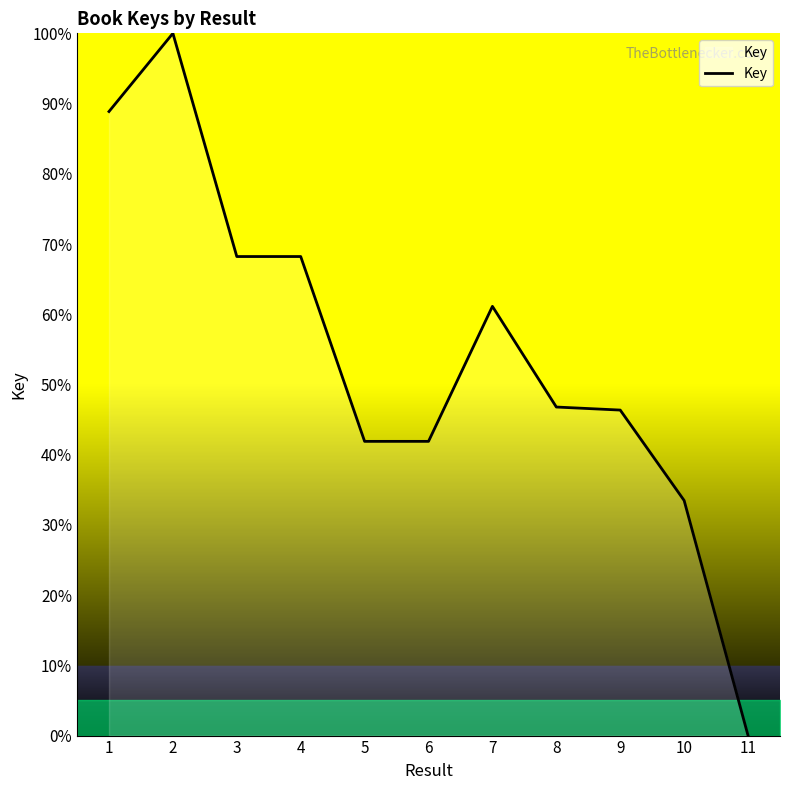

What value does the data have at 5?

41.9